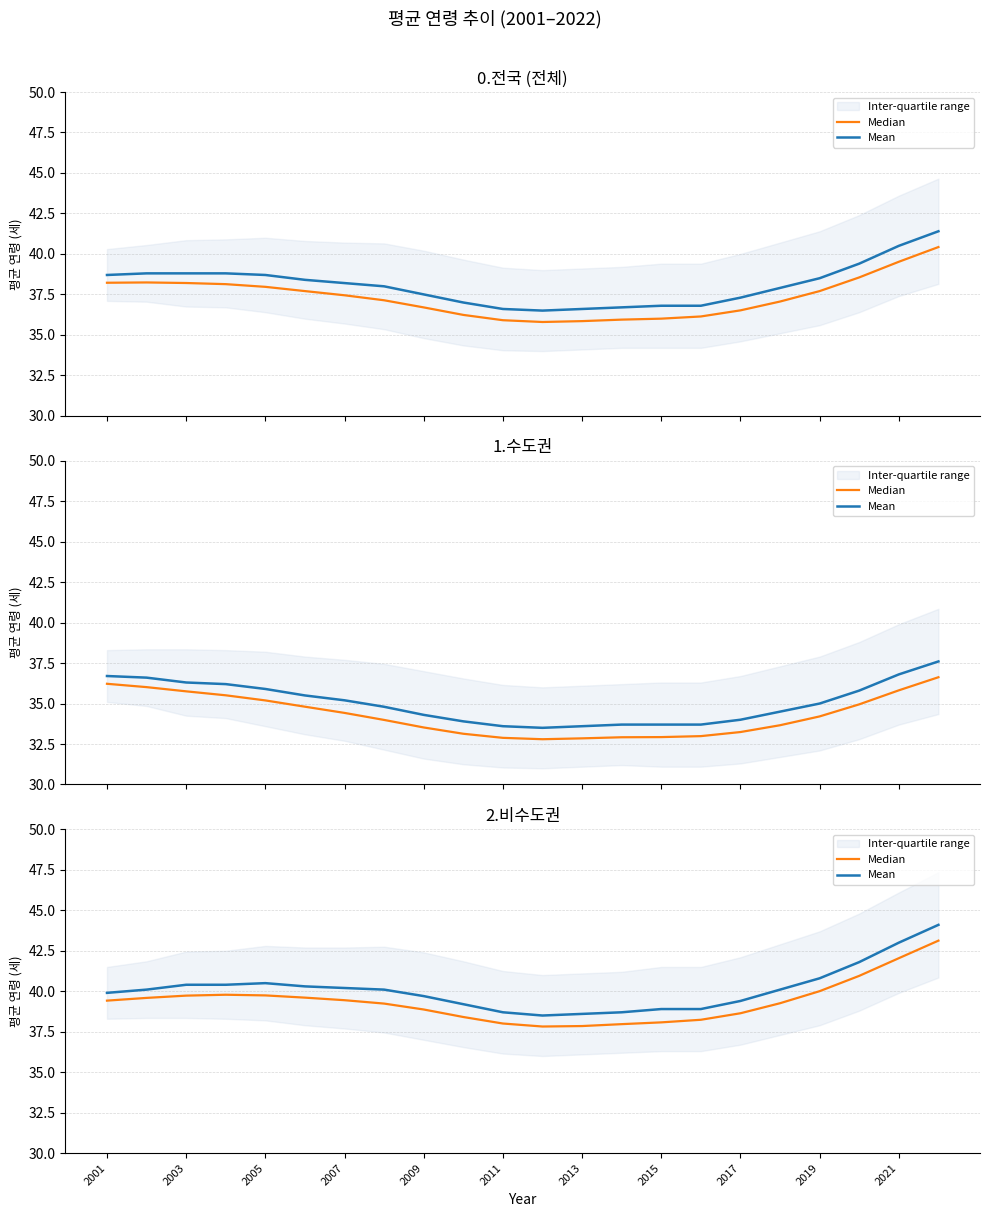

How many lines are shown in the chart?

2